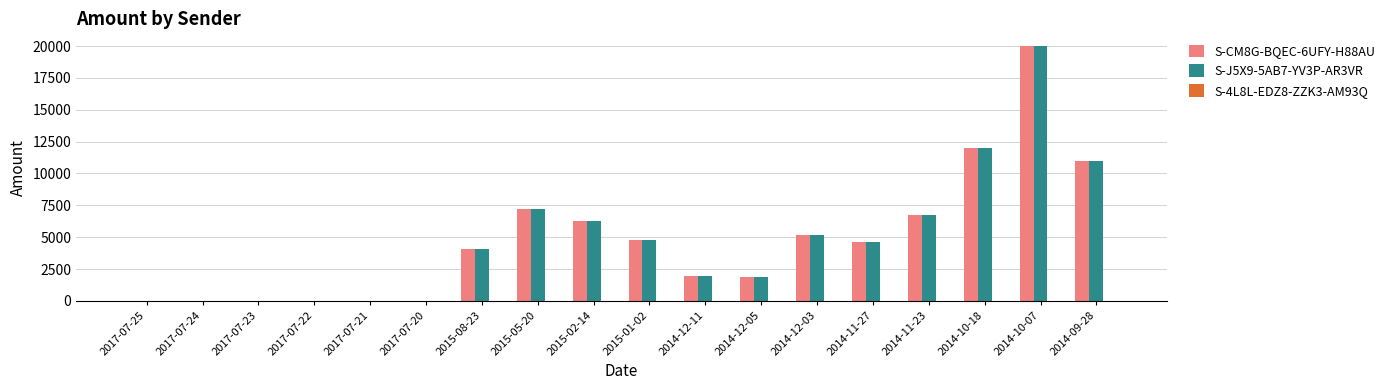

The value of S-CM8G-BQEC-6UFY-H88AU at 2014-11-27 is 7792. True or false?

False